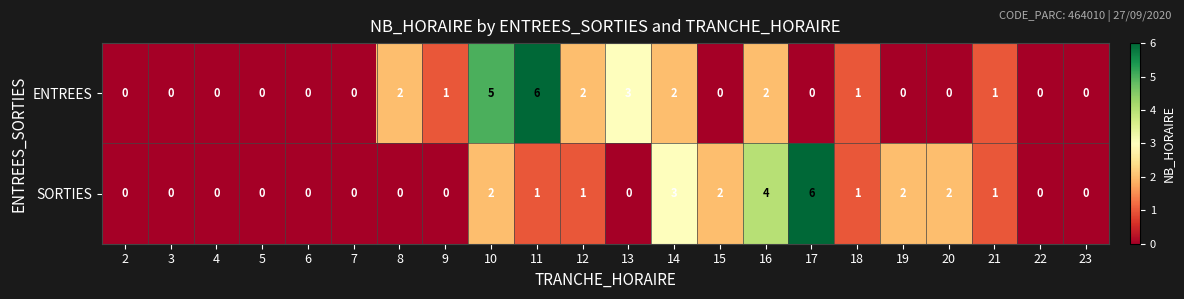

What is the difference between the second highest and minimum values in the ENTREES series?

5